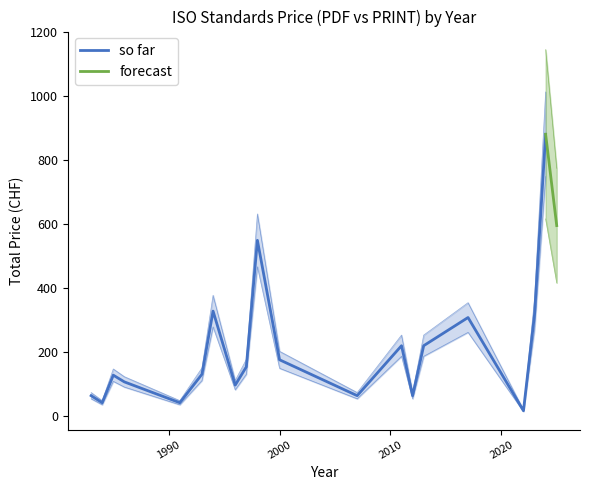

How many lines are shown in the chart?

2